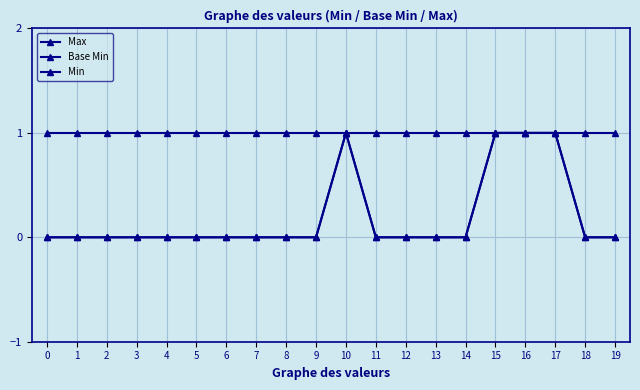

Reading left to right, what are all the values shown in this chart?

Max: 1	1	1	1	1	1	1	1	1	1	1	1	1	1	1	1	1	1	1	1
Base Min: 0	0	0	0	0	0	0	0	0	0	1	0	0	0	0	1	1	1	0	0
Min: 0	0	0	0	0	0	0	0	0	0	1	0	0	0	0	1	1	1	0	0